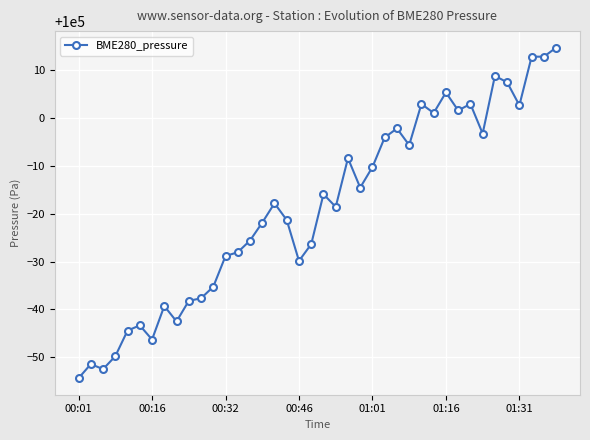

What is the maximum value shown in the chart?

100014.8